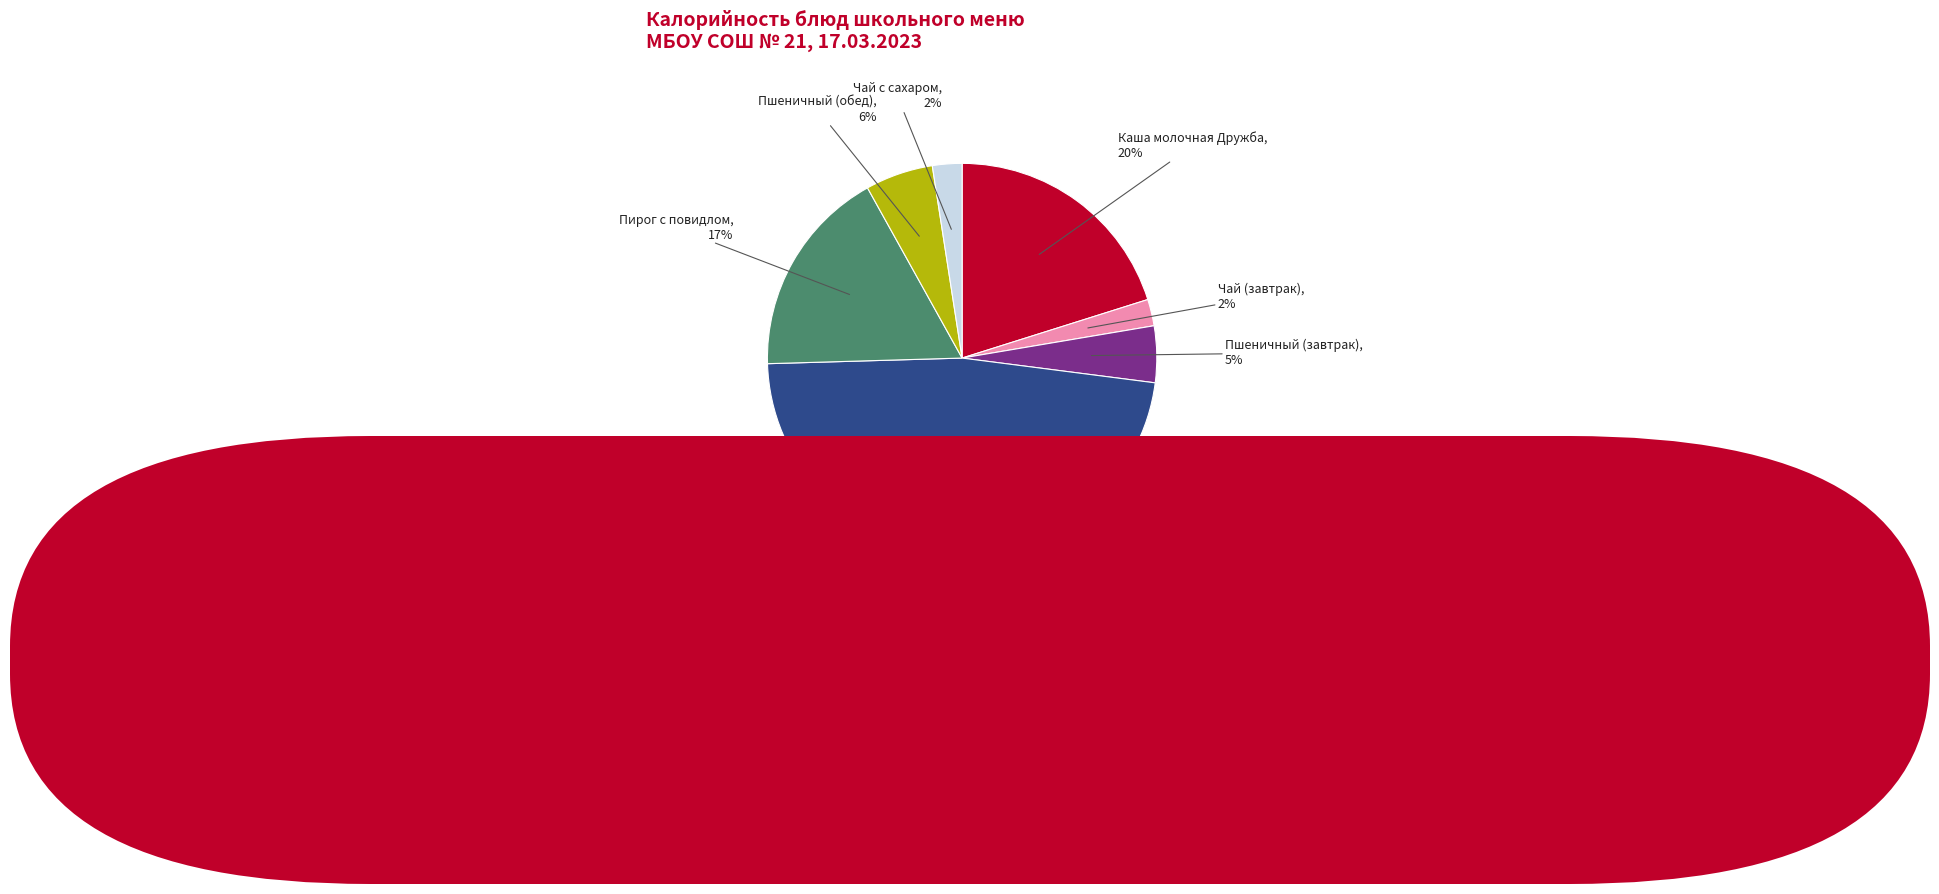

Count the number of slices in the pie.

7